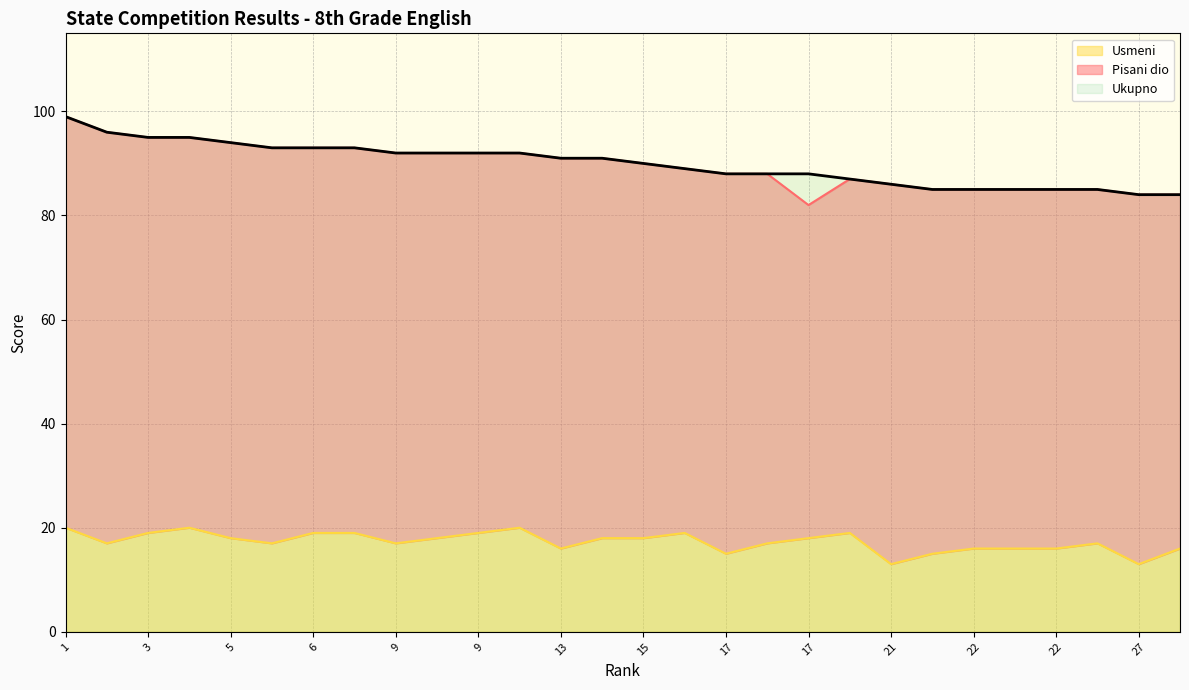

What is the difference between the highest and lowest values at 13?

75